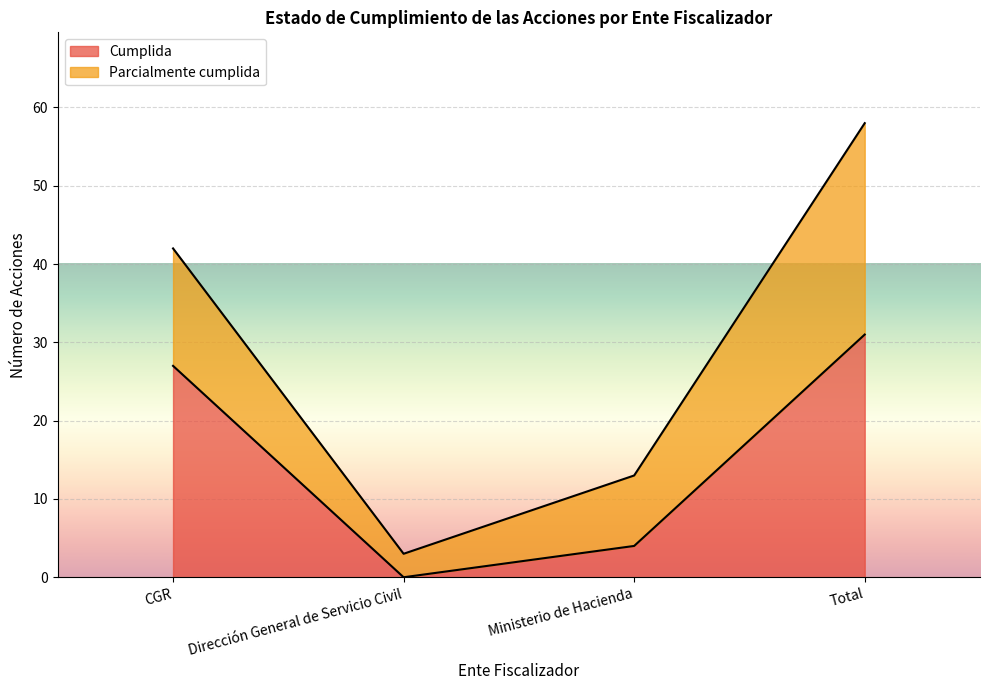

Where does the data first go above 27?

Total